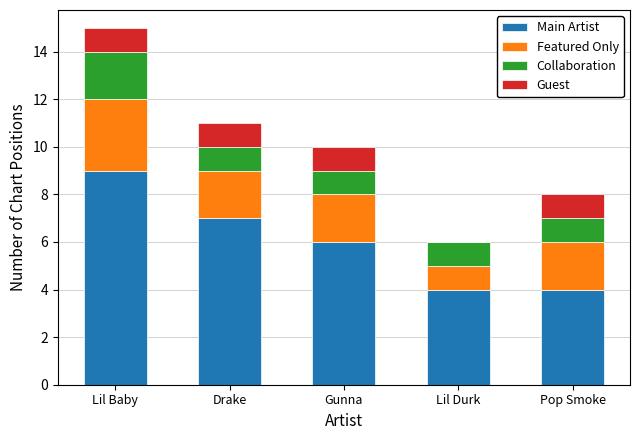

Are the bars grouped side by side (vs. stacked)?

No